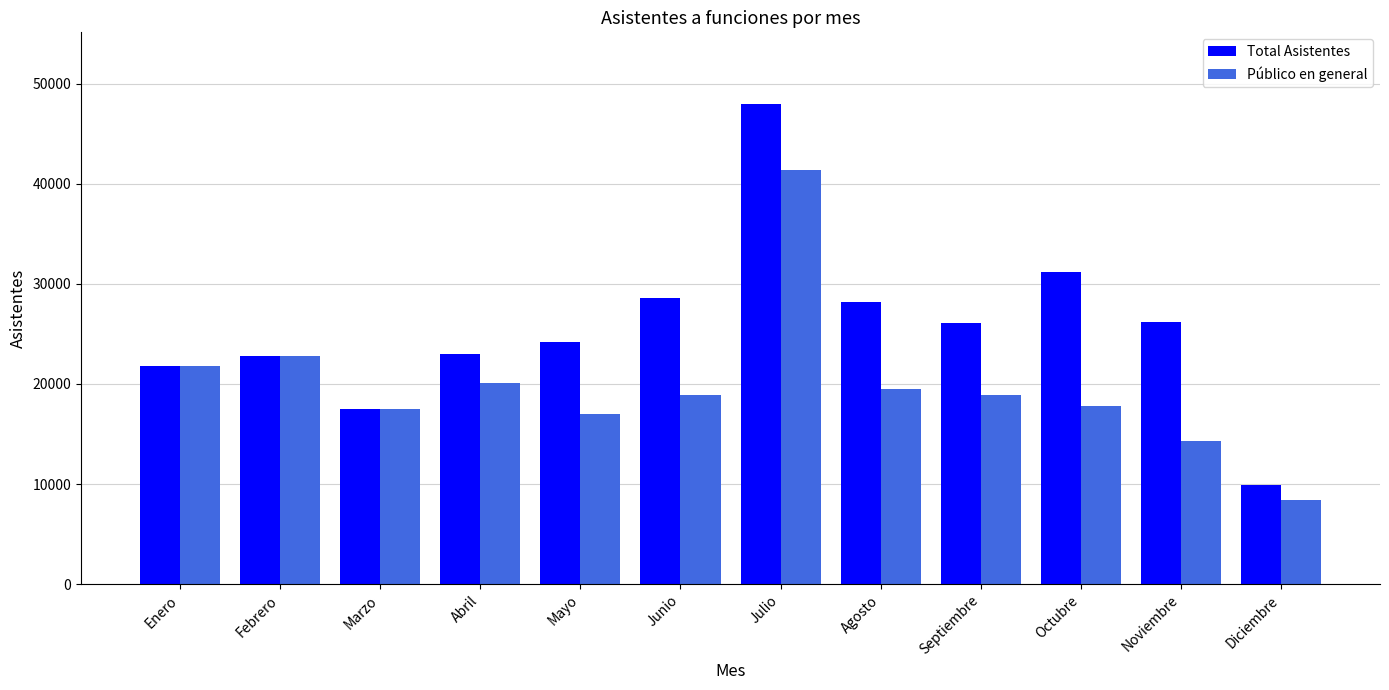

What is the difference between the maximum and minimum values in the Total Asistentes series?

38082